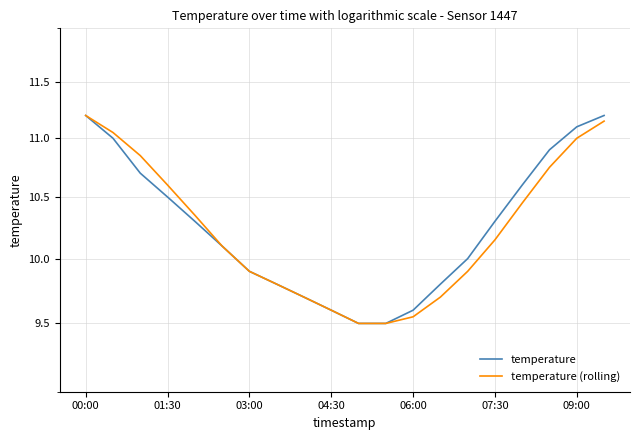

Reading right to left, transcribe all the data shown in this chart.

temperature: 11.2	11.1	10.9	10.6	10.3	10.0	9.8	9.6	9.5	9.5	9.6	9.7	9.8	9.9	10.1	10.3	10.5	10.7	11.0	11.2
temperature (rolling): 11.2	11.0	10.8	10.4	10.2	9.9	9.7	9.6	9.5	9.5	9.6	9.7	9.8	9.9	10.1	10.3	10.6	10.8	11.1	11.2